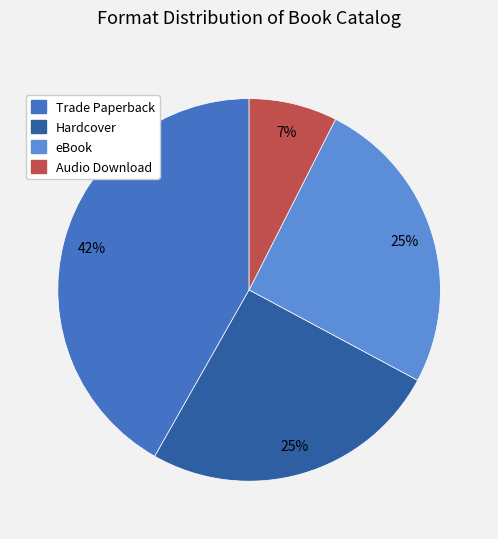

The eBook slice represents 25% of the pie. True or false?

True